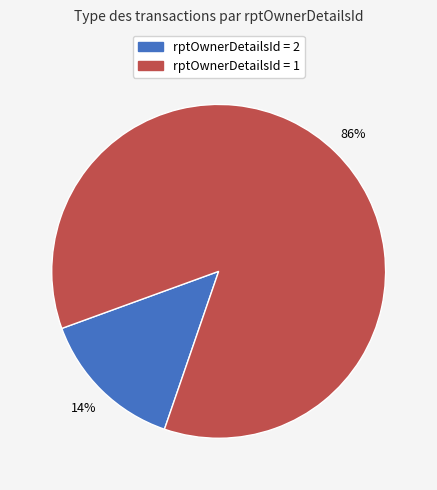

Does any single category account for the majority?

Yes